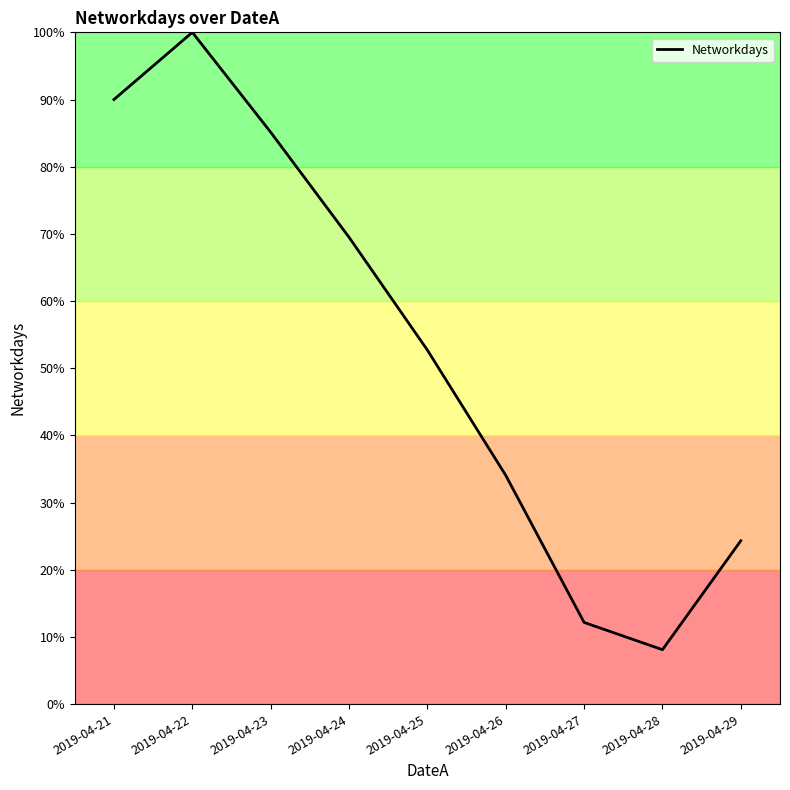

What is the sum of all values?

476.0